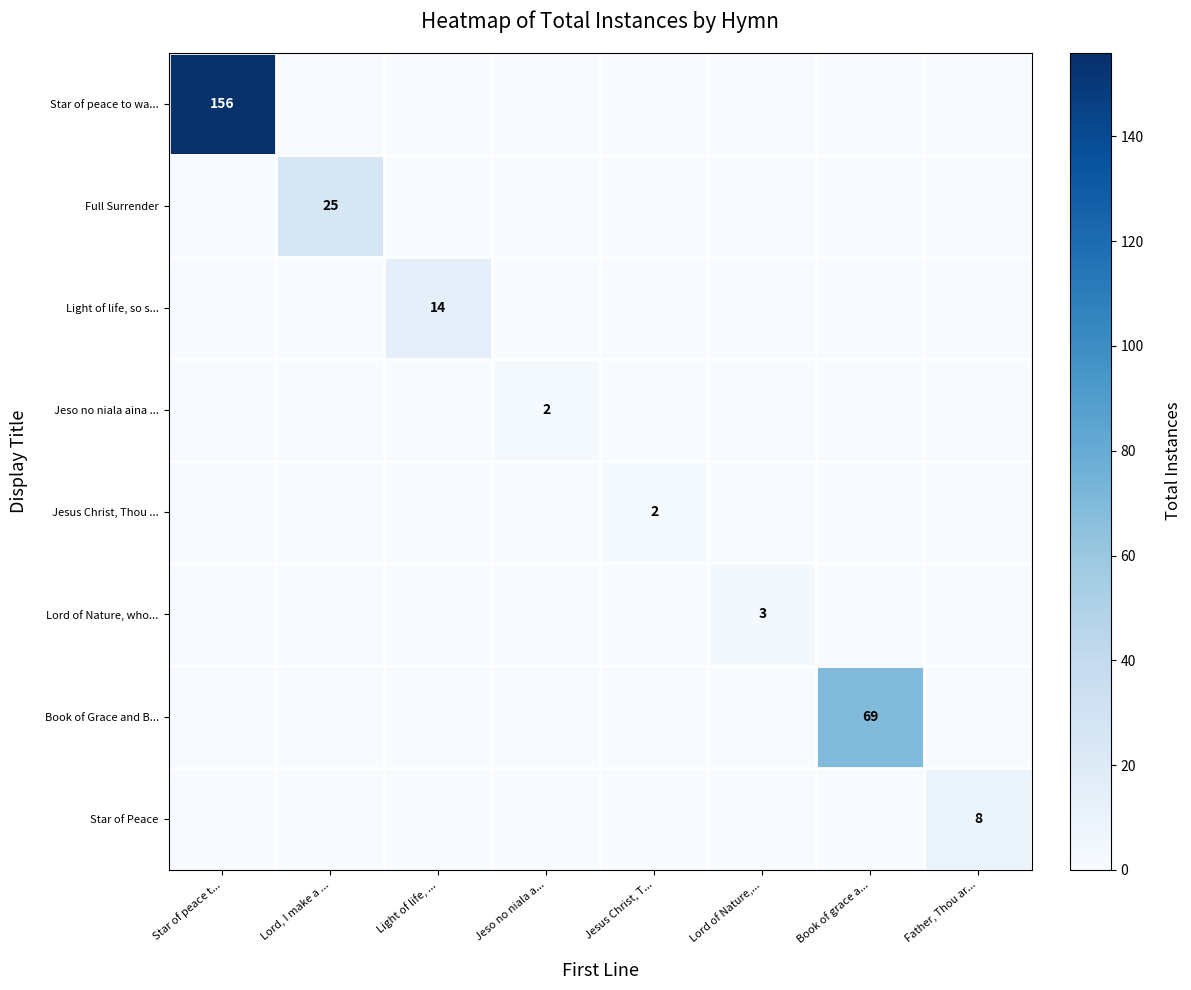

What is the maximum value for Star of Peace?

8